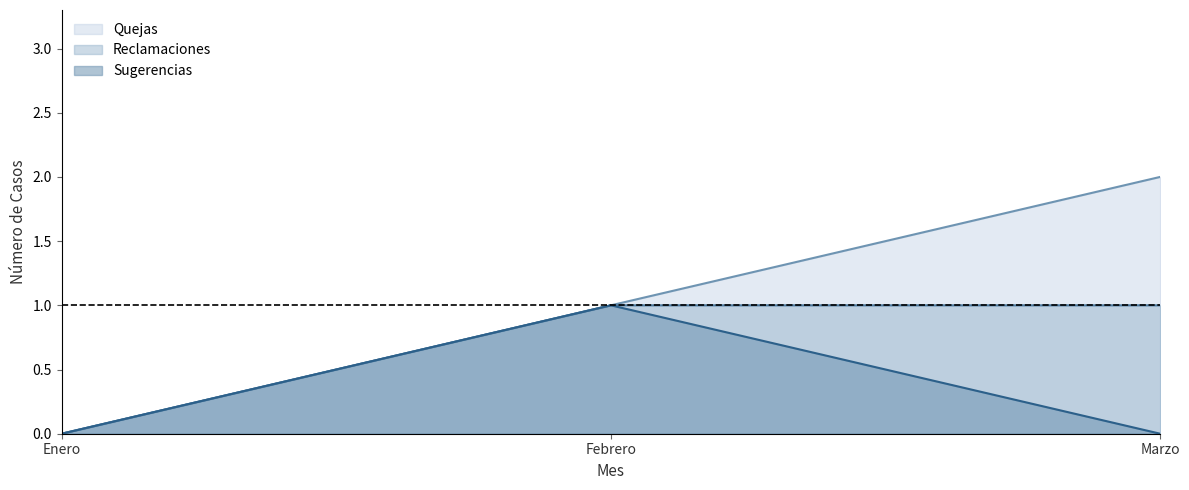

Reading left to right, list all the values displayed in this chart.

Quejas: 0	1	2
Reclamaciones: 0	1	1
Sugerencias: 0	1	0